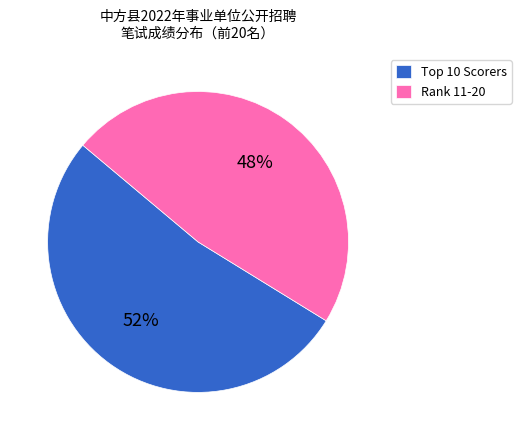

Is there a majority slice in this chart?

Yes